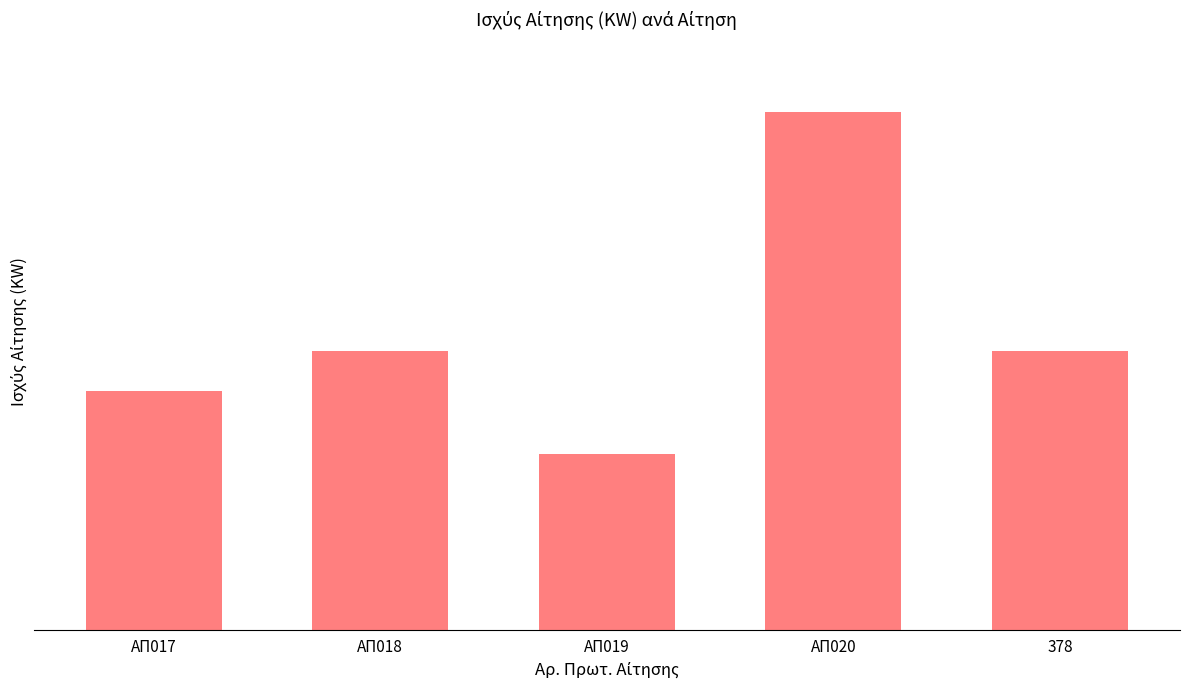

What is the difference between the maximum and minimum values?

860